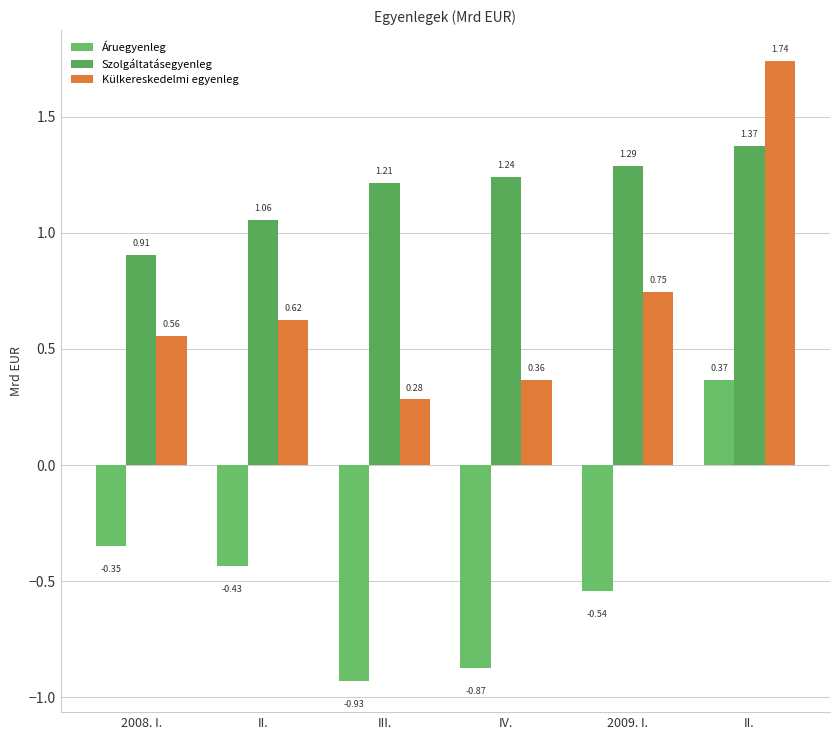

Read the Áruegyenleg value at IV..

-0.9